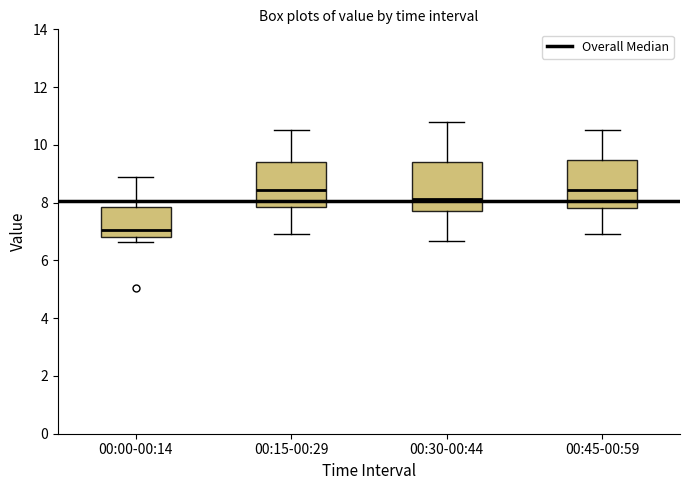

Reading left to right, transcribe this box plot: for each box, give where its median line is, the range the box spans, and where its two whiskers end, as read against the y-axis. The values are not printed on the chart, so give them approximately, as read against the axis.

00:00-00:14: median 7.0, box 6.8 to 7.8, whiskers 6.6 to 8.8
00:15-00:29: median 8.4, box 7.8 to 9.4, whiskers 7.0 to 10.6
00:30-00:44: median 8.2, box 7.8 to 9.4, whiskers 6.6 to 10.8
00:45-00:59: median 8.4, box 7.8 to 9.4, whiskers 7.0 to 10.6